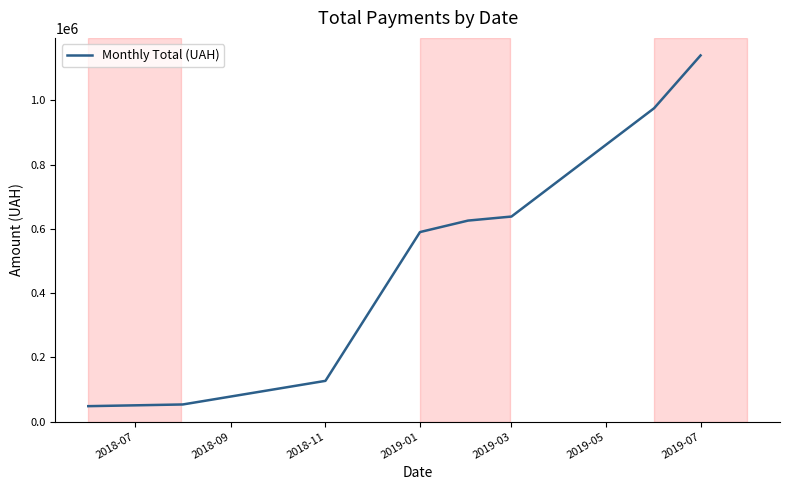

What is the difference between the second highest and second lowest values?

925025.9